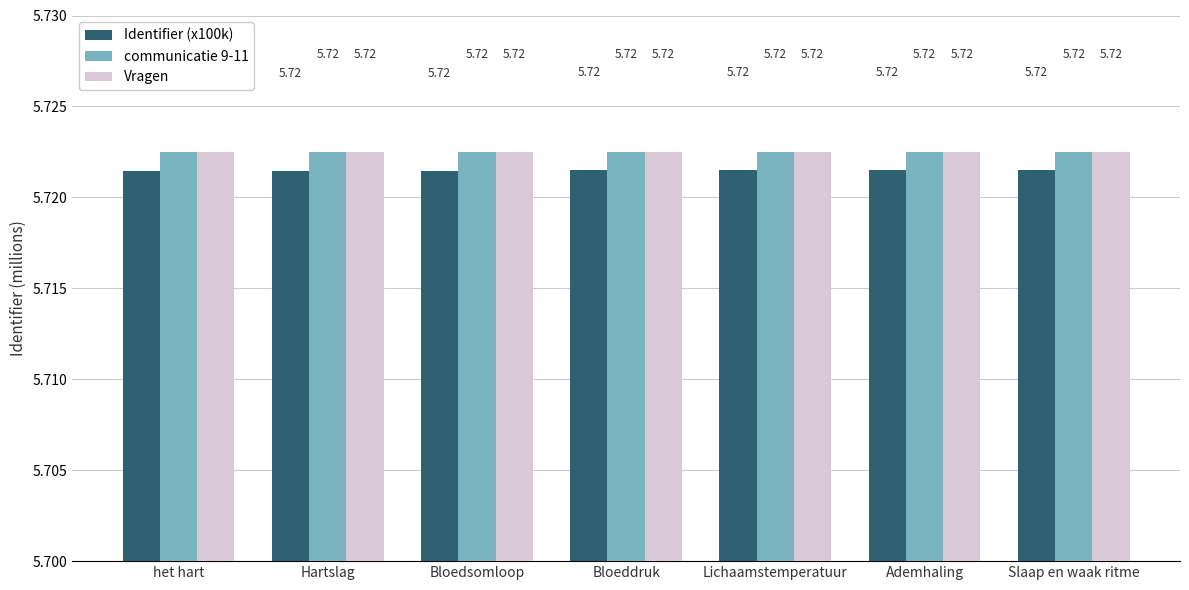

What is the label of the 6th bar from the right?

Hartslag